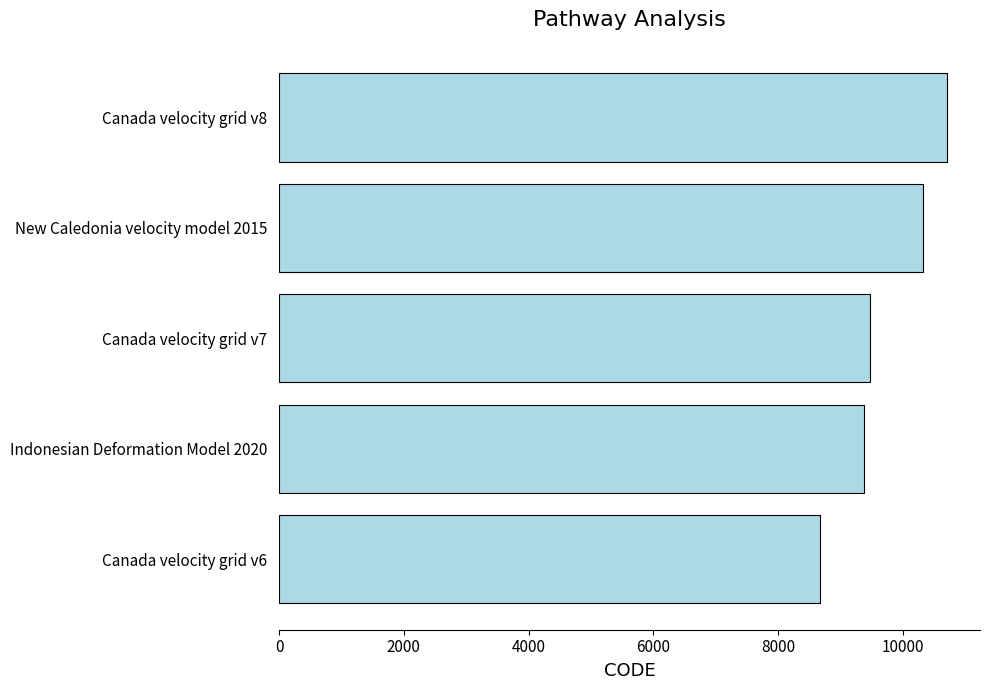

What is the difference between the second highest and minimum values?

1647